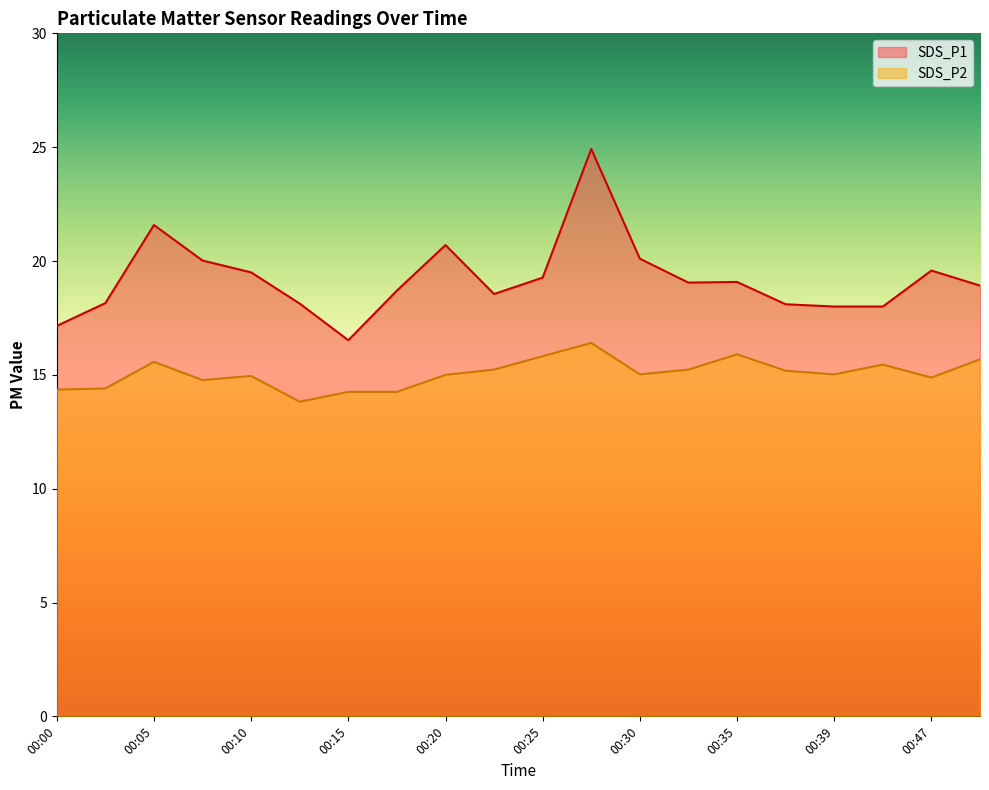

What is the maximum value shown in the chart?

24.9